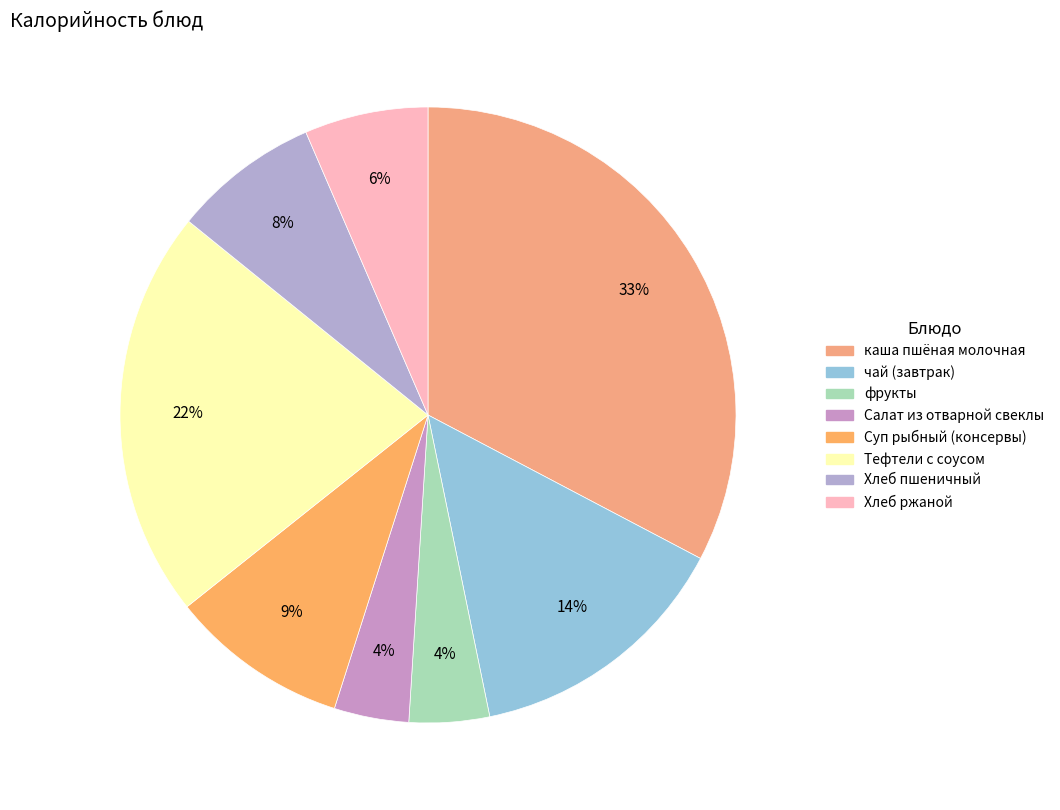

To the nearest percent, what percentage of the pie is фрукты?

4%